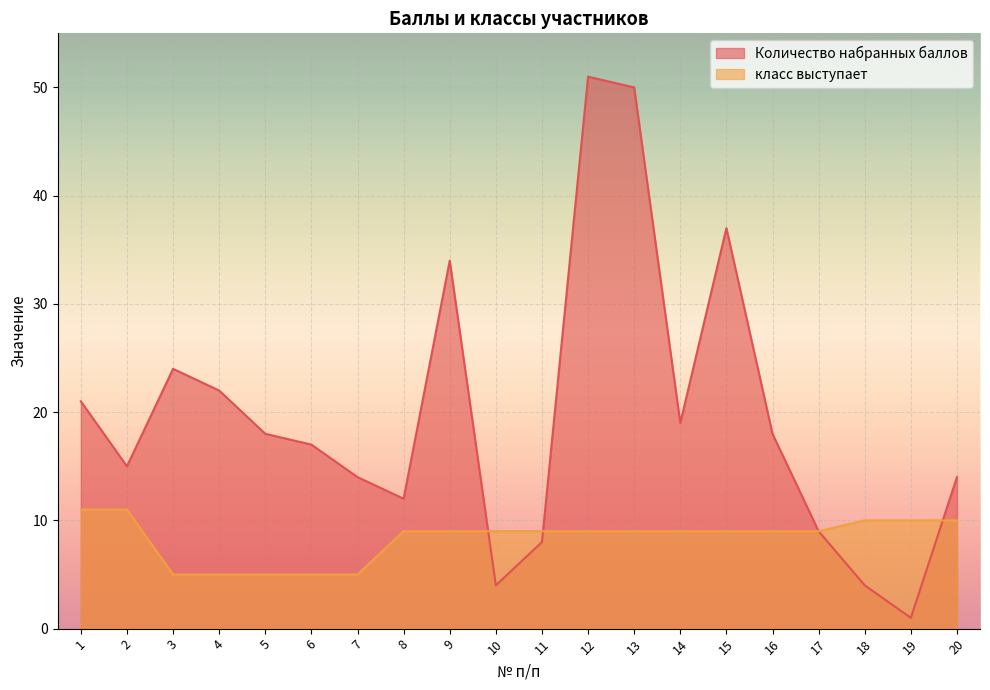

Is the value of Количество набранных баллов at 4 greater than the value of класс выступает at 19?

Yes